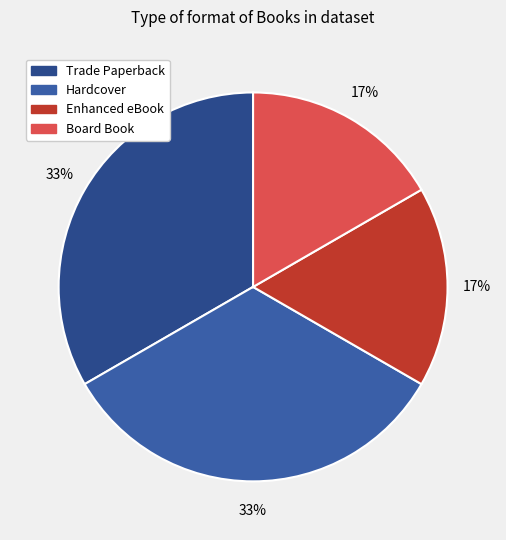

Between Board Book and Hardcover, which is larger?

Hardcover